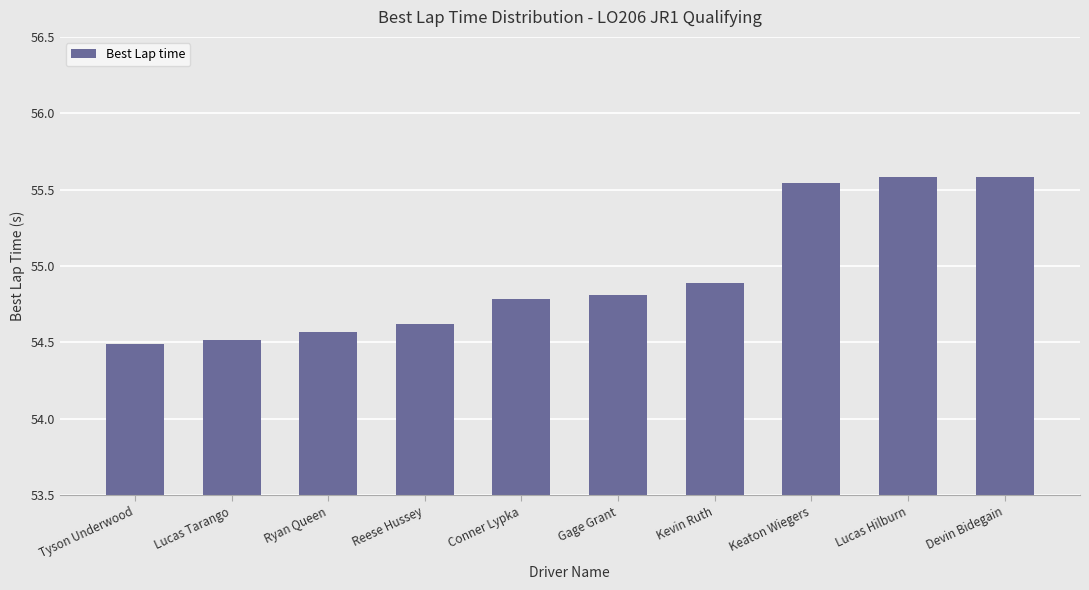

What is the change in value from Gage Grant to Keaton Wiegers?

+0.7